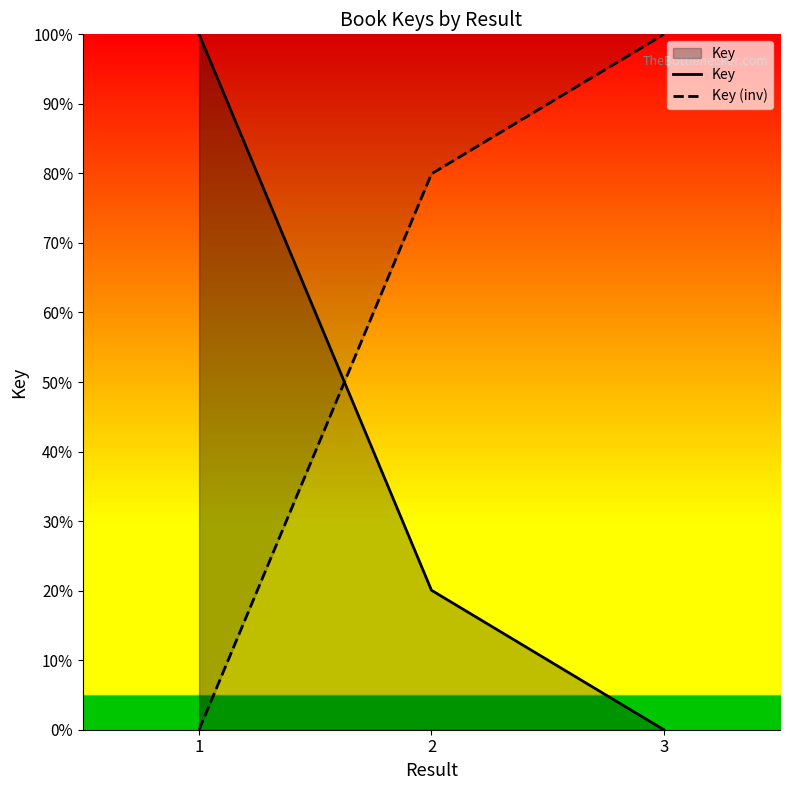

Which category has the lowest value in the Key series?

3